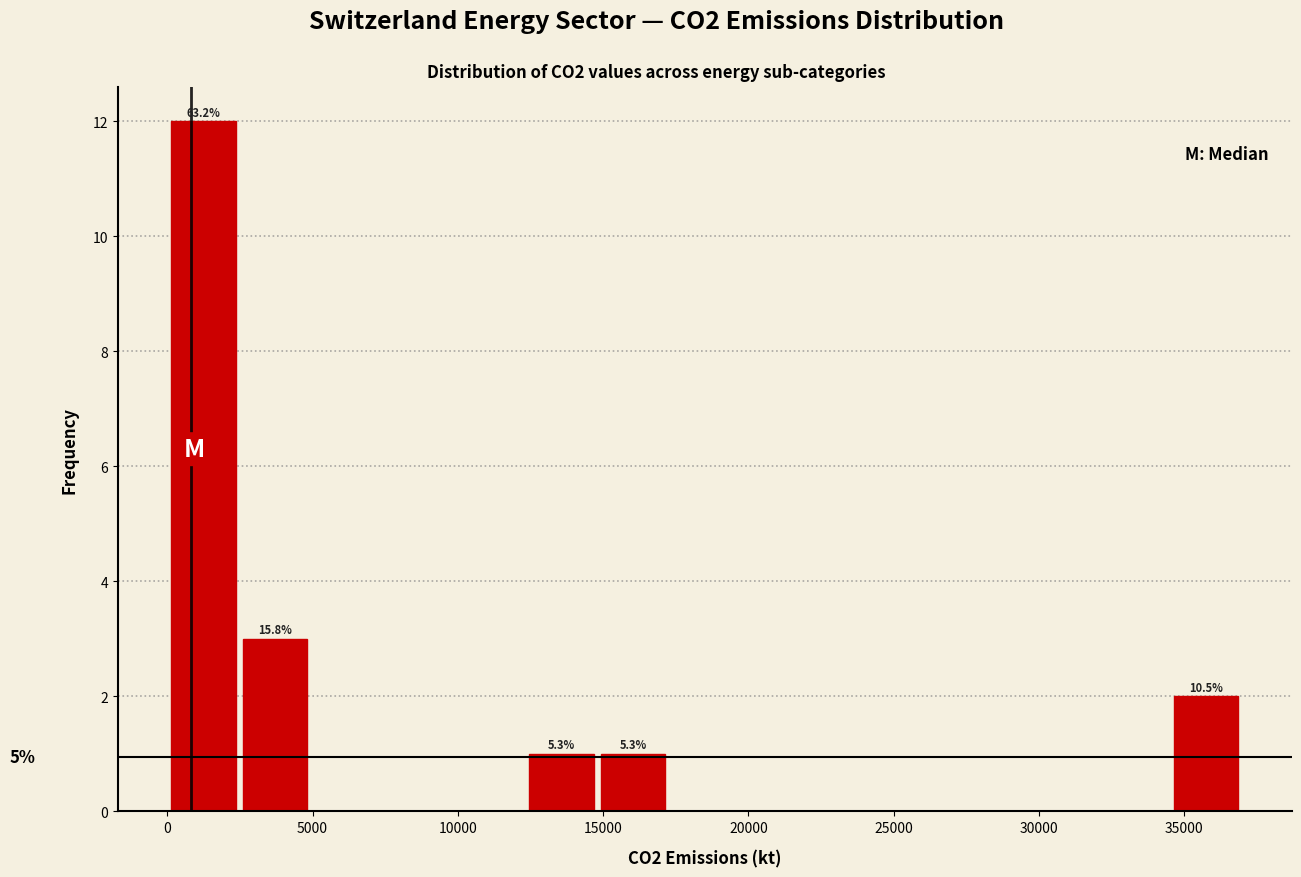

Which range on the x-axis has the tallest bar?

0 to 2500